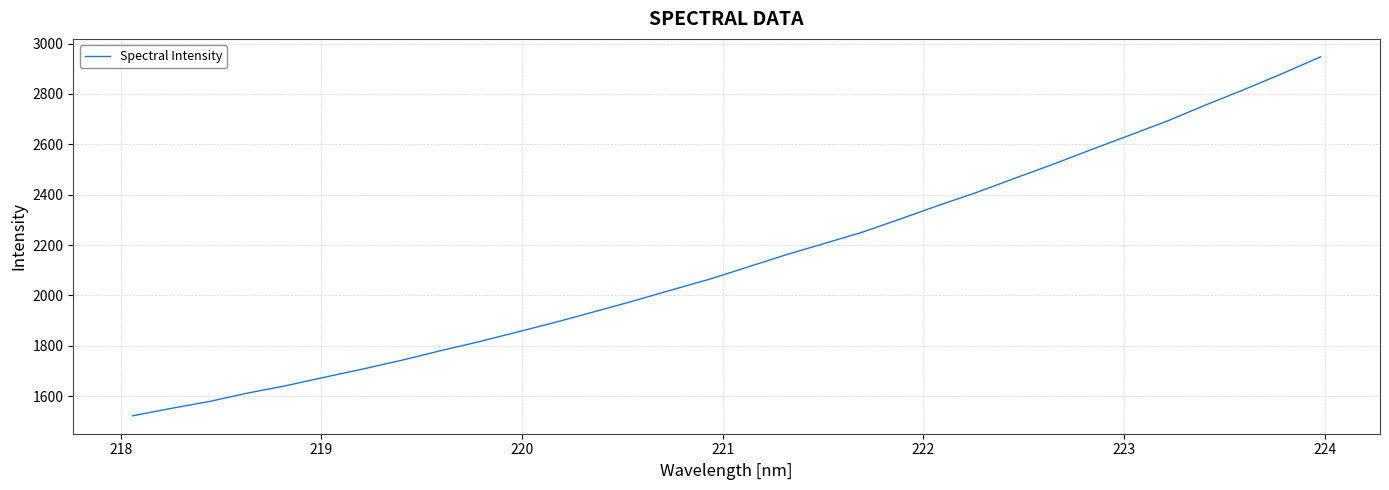

What is the minimum value shown in the chart?

1521.7